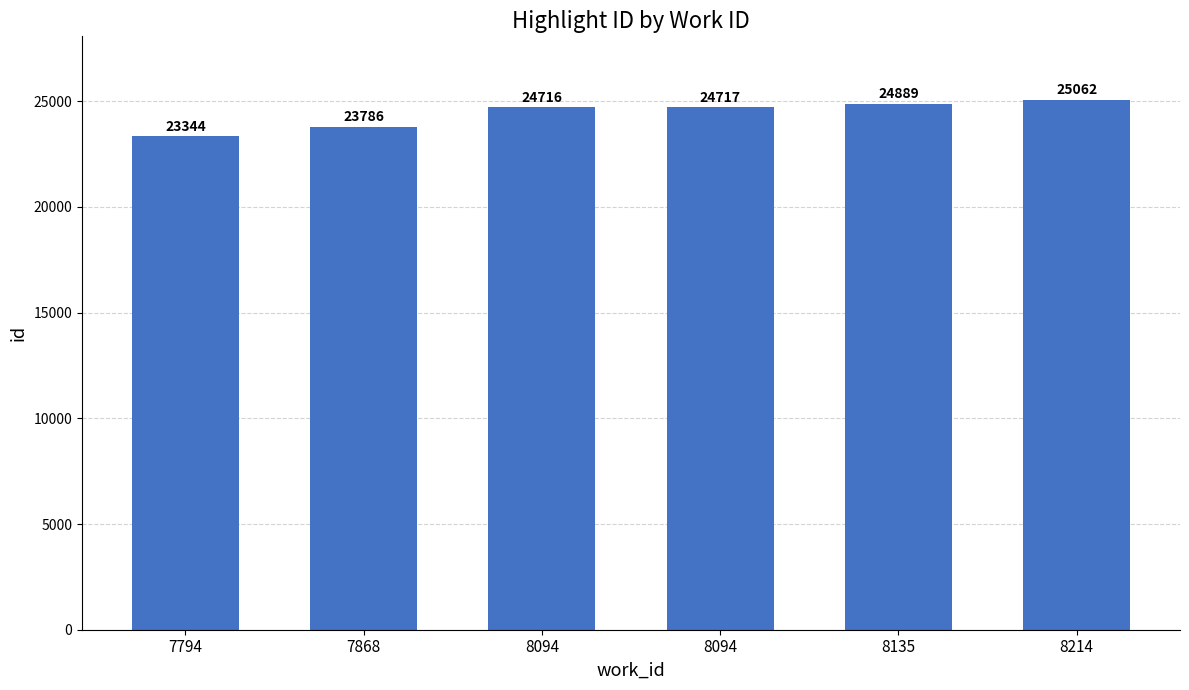

What is the change in value from 7868 to 8094?

+931